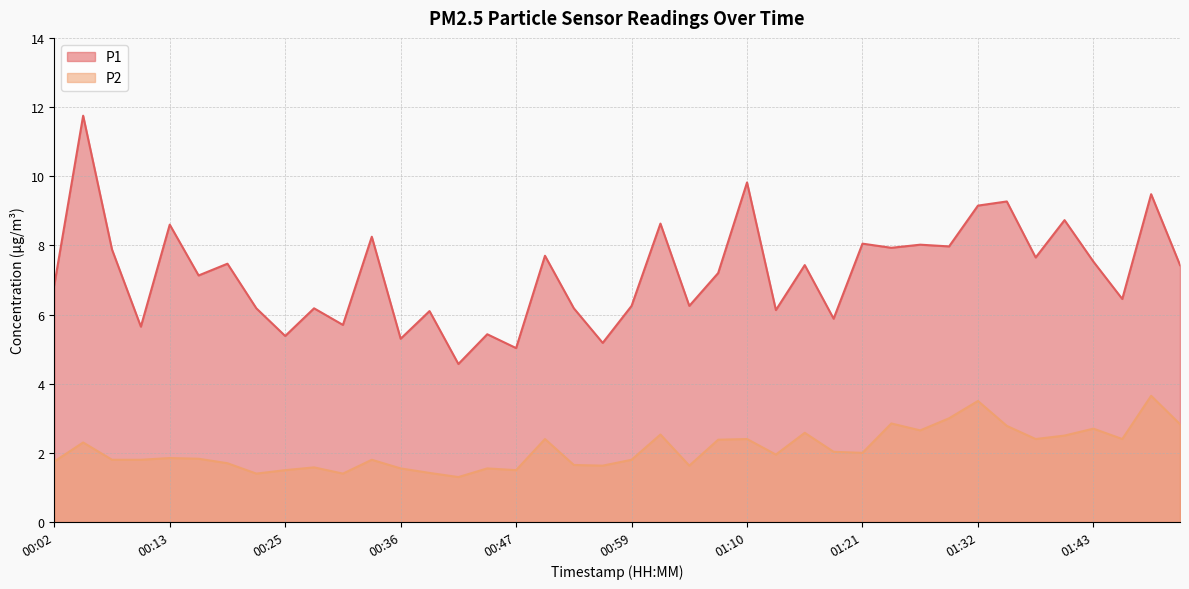

The P1 series shows 2.0 at 01:43. True or false?

False